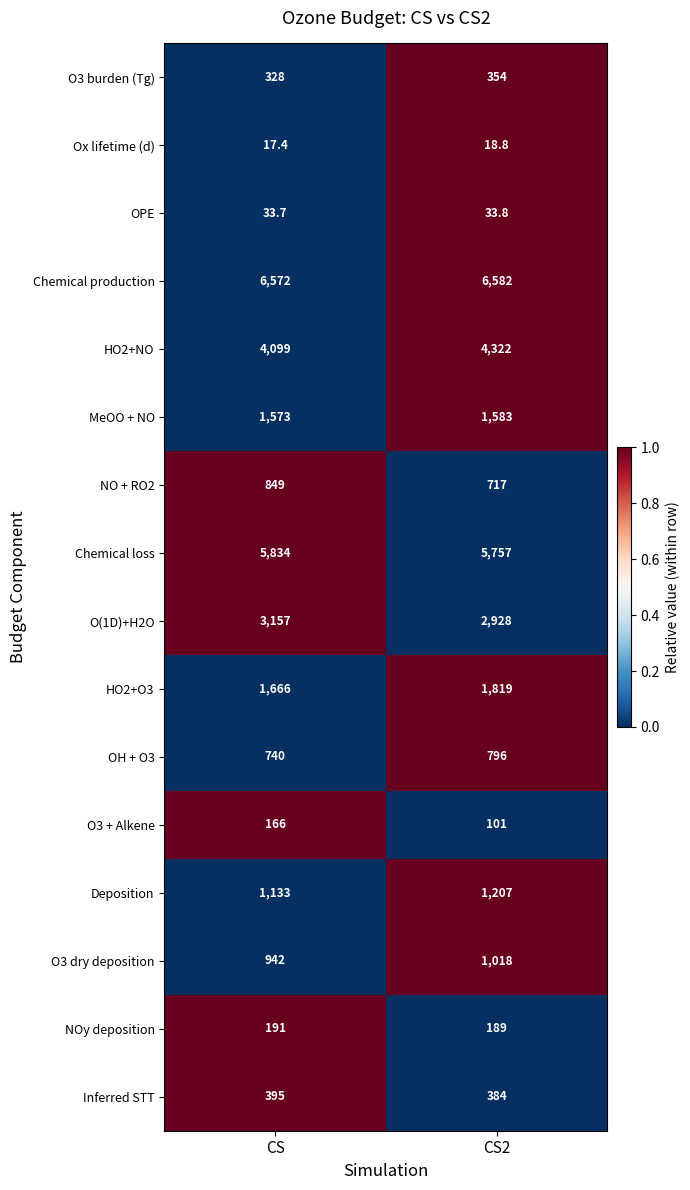

Is it true that NO + RO2 equals 275.0 at CS?

False